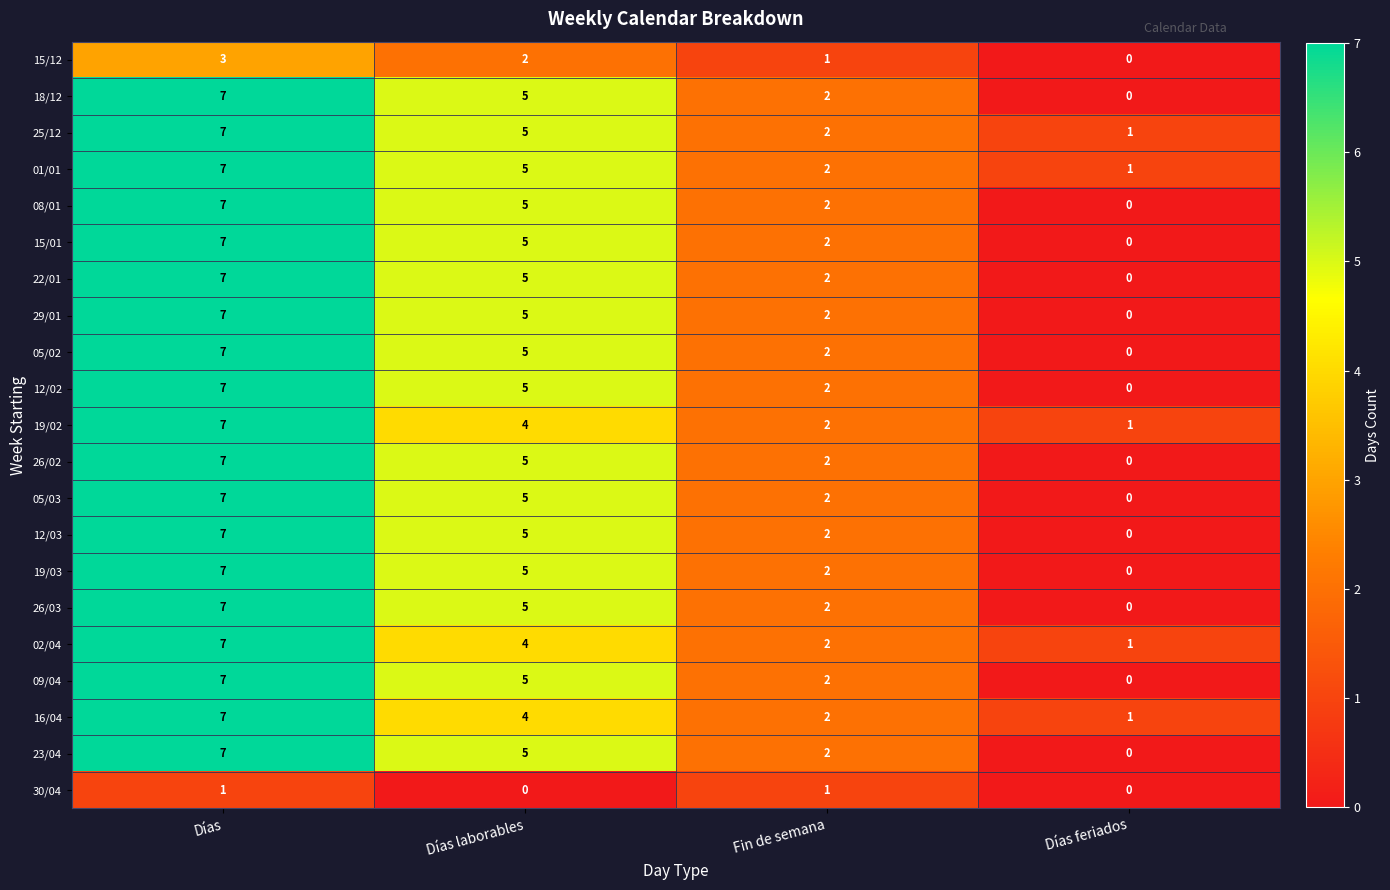

At which category is the sum across all series the highest?

Días